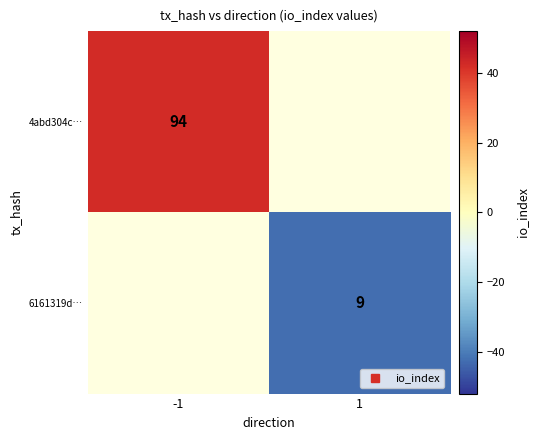

Which category has the highest value in the 4abd304c… series?

-1